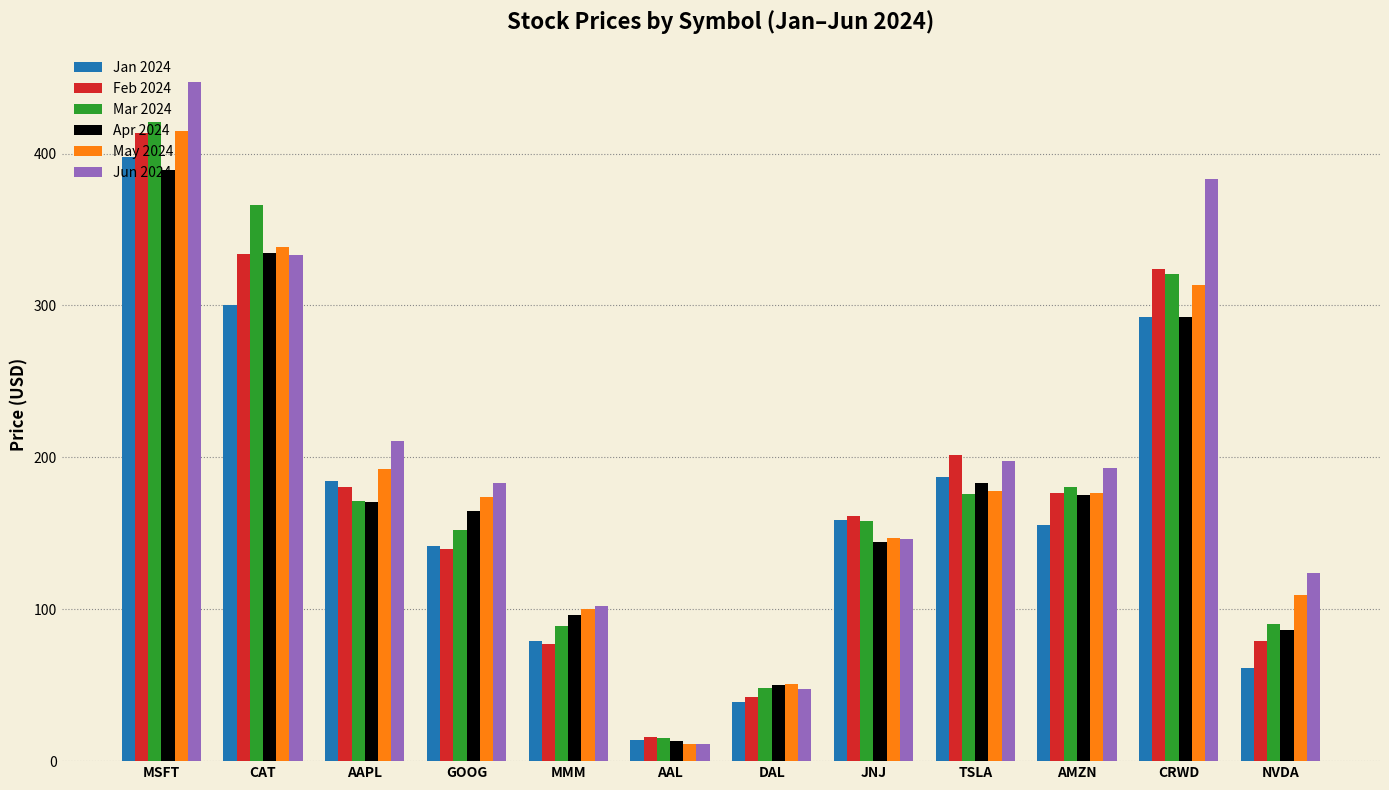

Which series has the largest range (max minus min)?

Jun 2024